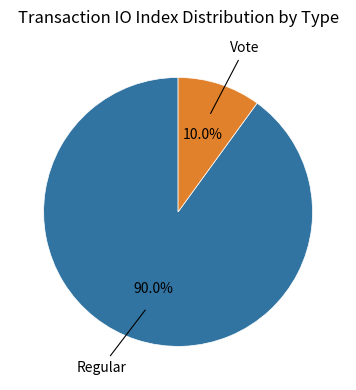

Count the number of slices in the pie.

2